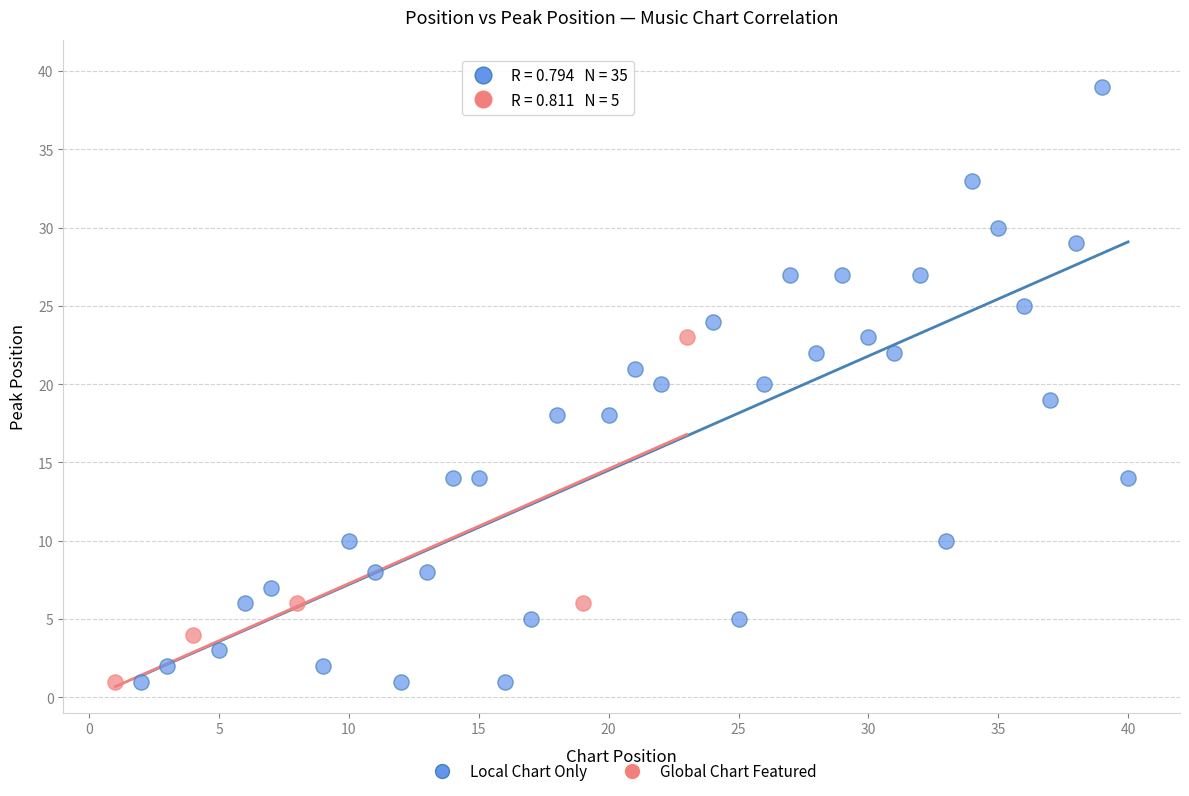

Which series has the widest spread of Y values?

Local Chart Only